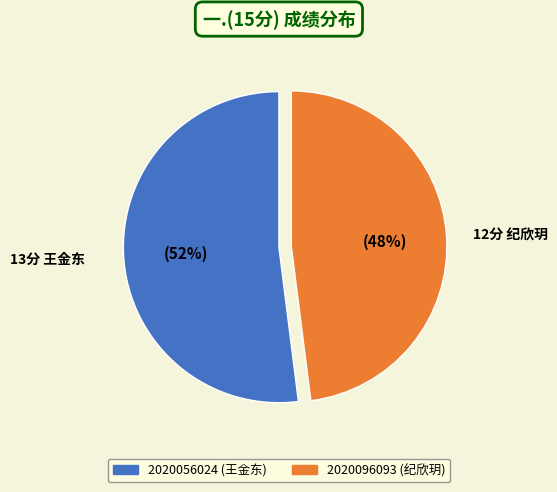

Is the sum of 2020096093 and 2020056024 greater than half?

Yes